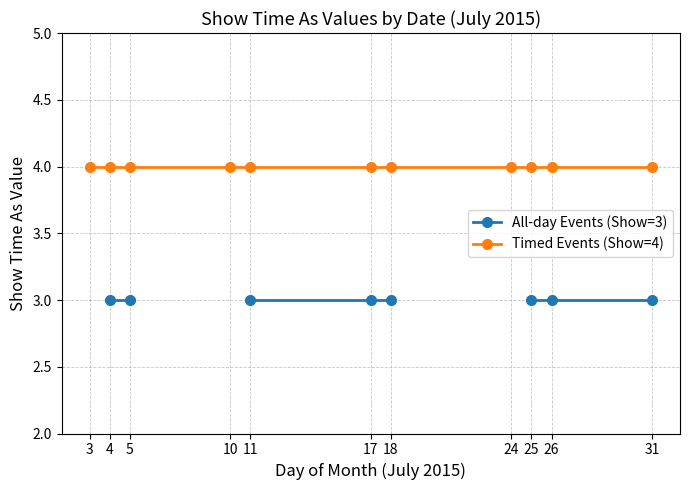

What is the sum of the Timed Events (Show=4) values at 11 and 17?

8.0